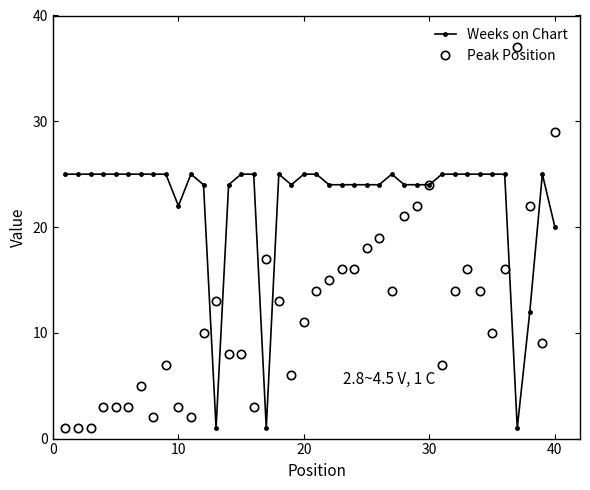

True or false: Weeks on Chart has more than 1 interior local peaks.

True